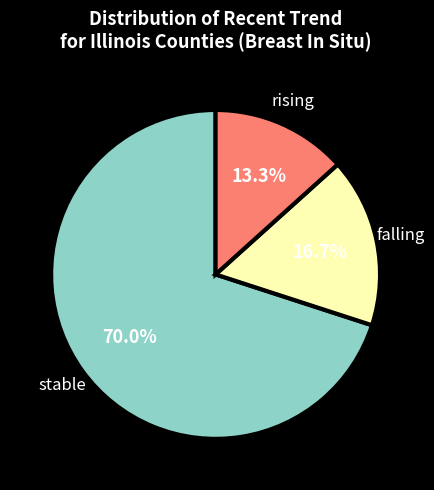

Which slice represents more than half of the pie?

stable